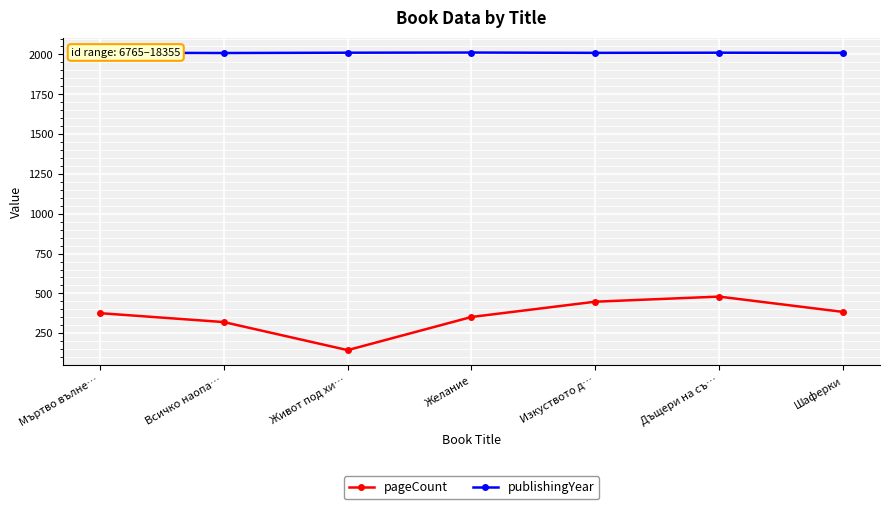

True or false: publishingYear and pageCount intersect in this chart.

False